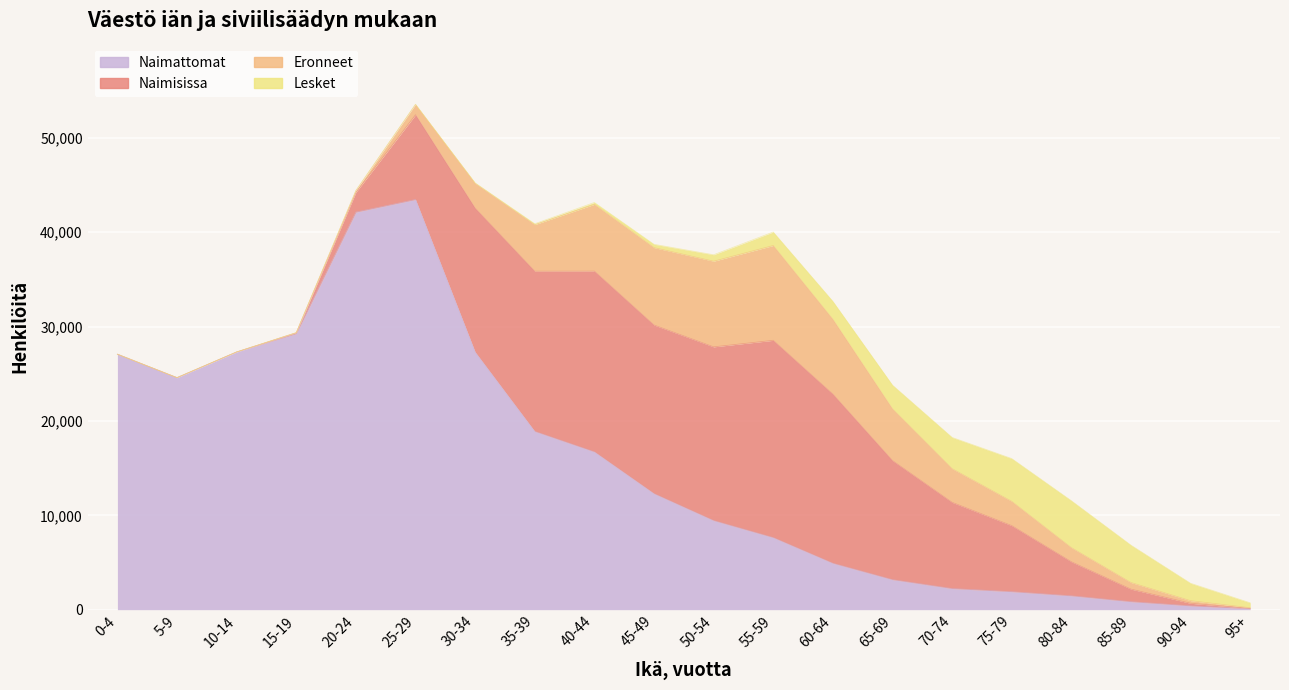

Is it true that Eronneet equals 702 at 85-89?

True